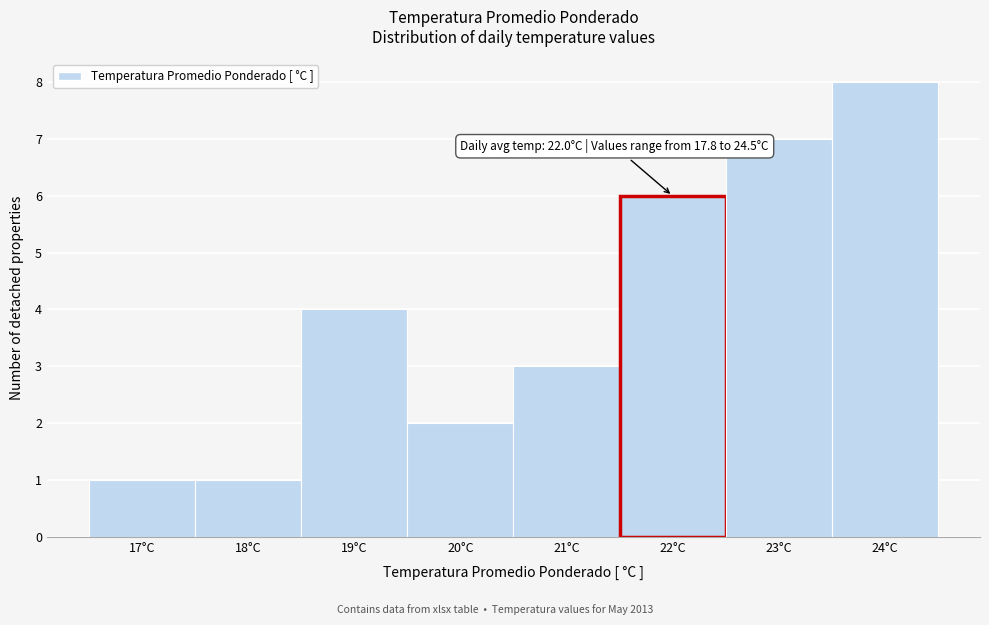

Reading left to right, what are all the values shown in this chart?

1	1	4	2	3	6	7	8